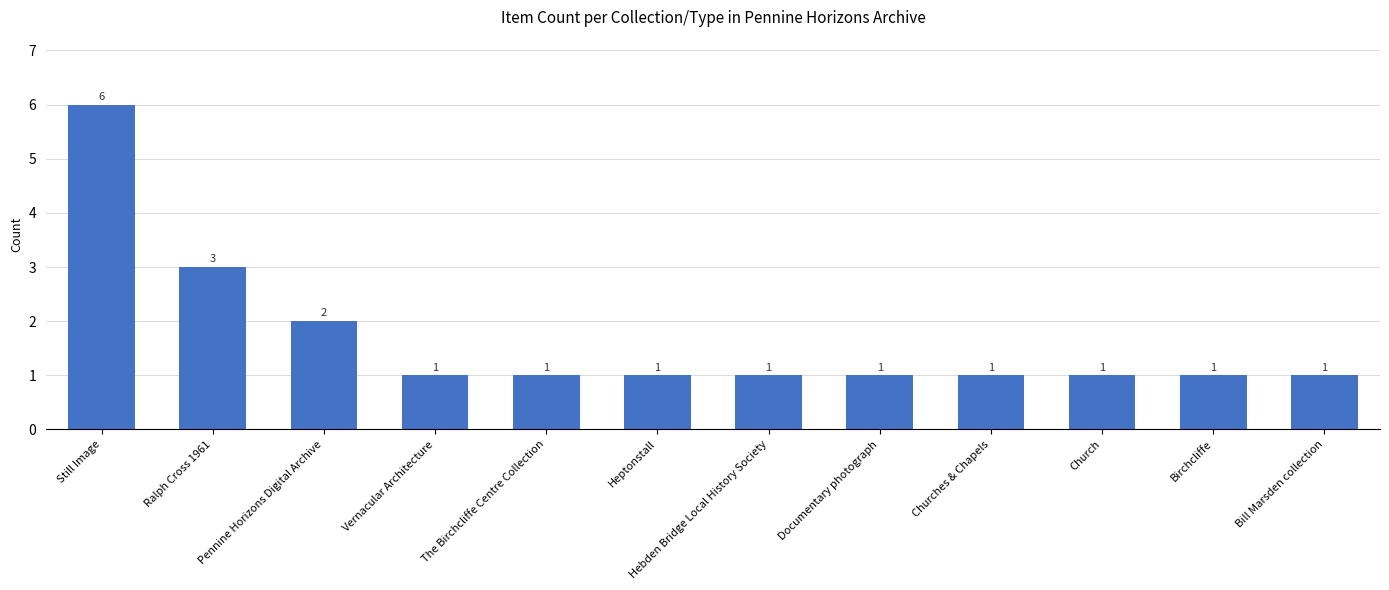

Does the chart contain stacked bars?

No